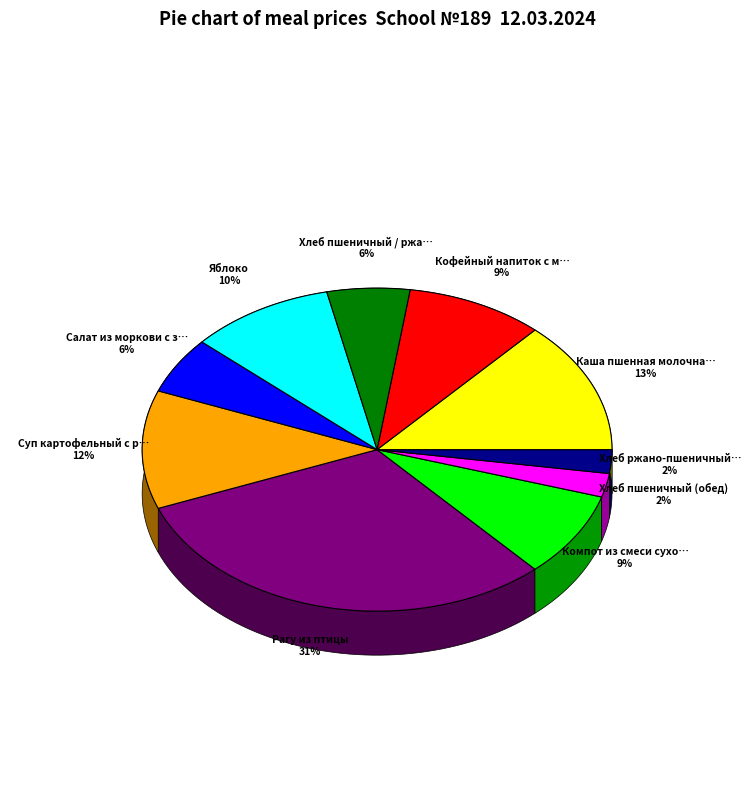

Is there a majority slice in this chart?

No